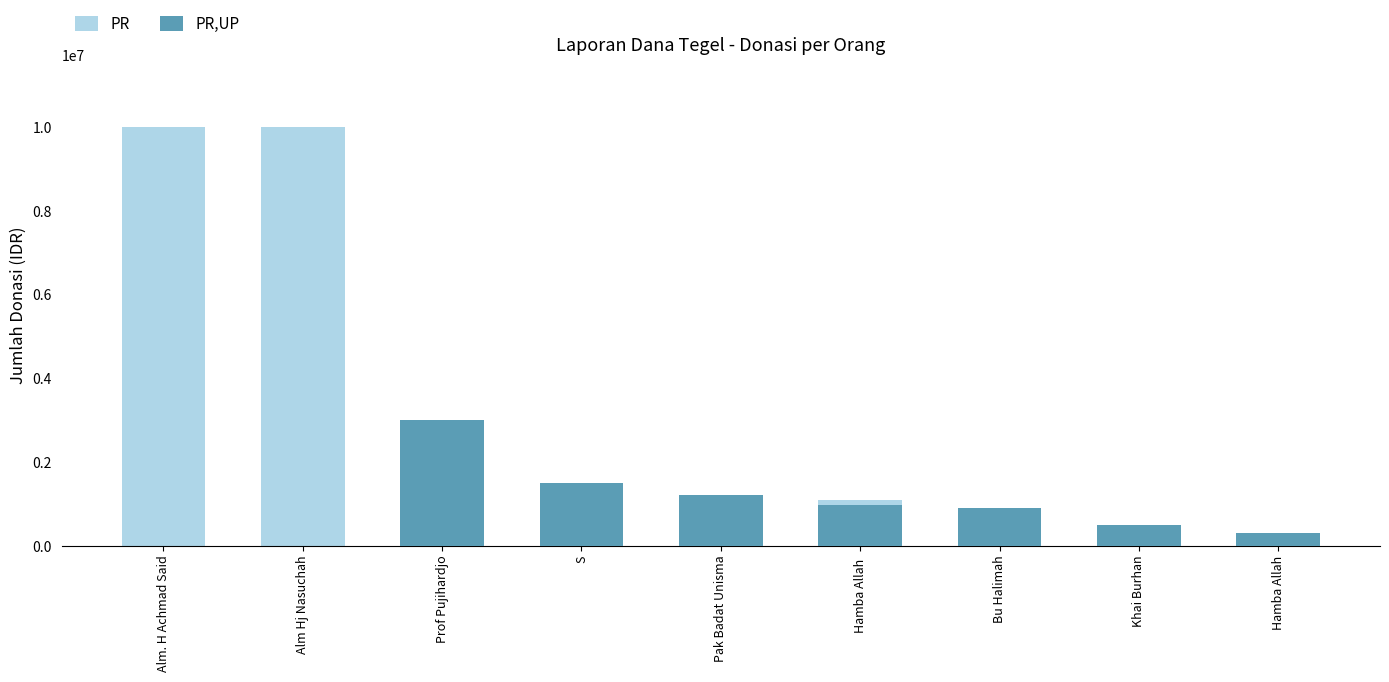

What is the highest value of the PR series?

10000000